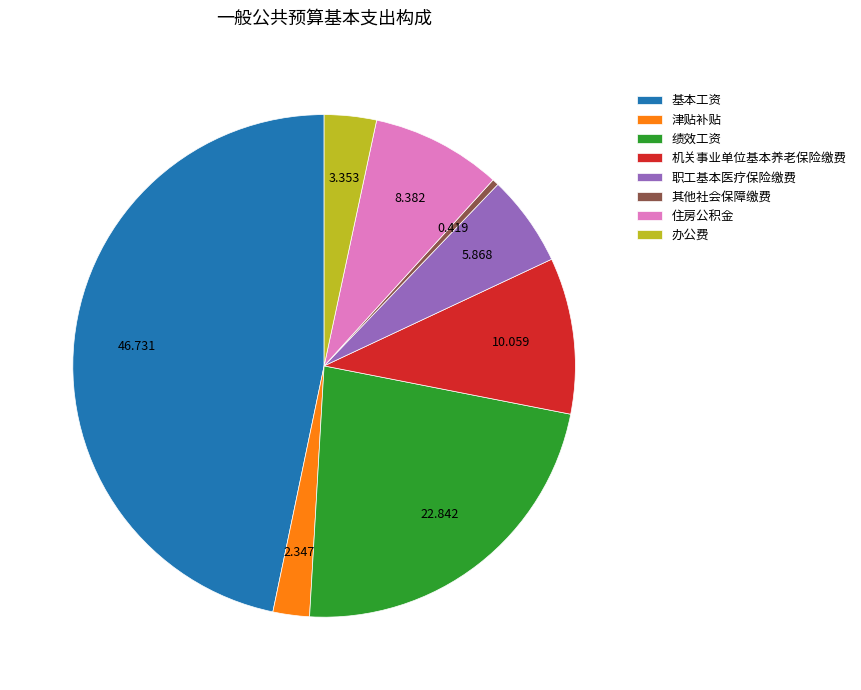

The 其他社会保障缴费 slice represents 10% of the pie. True or false?

False